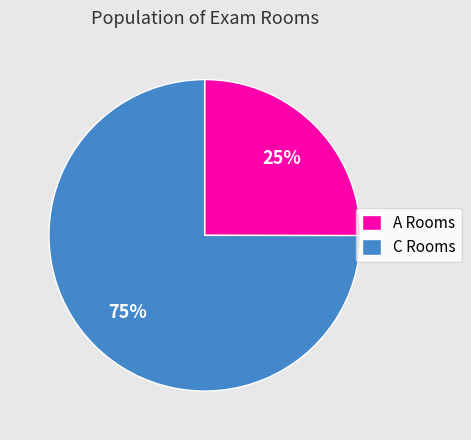

Do A Rooms and C Rooms together represent more than half of the pie?

Yes